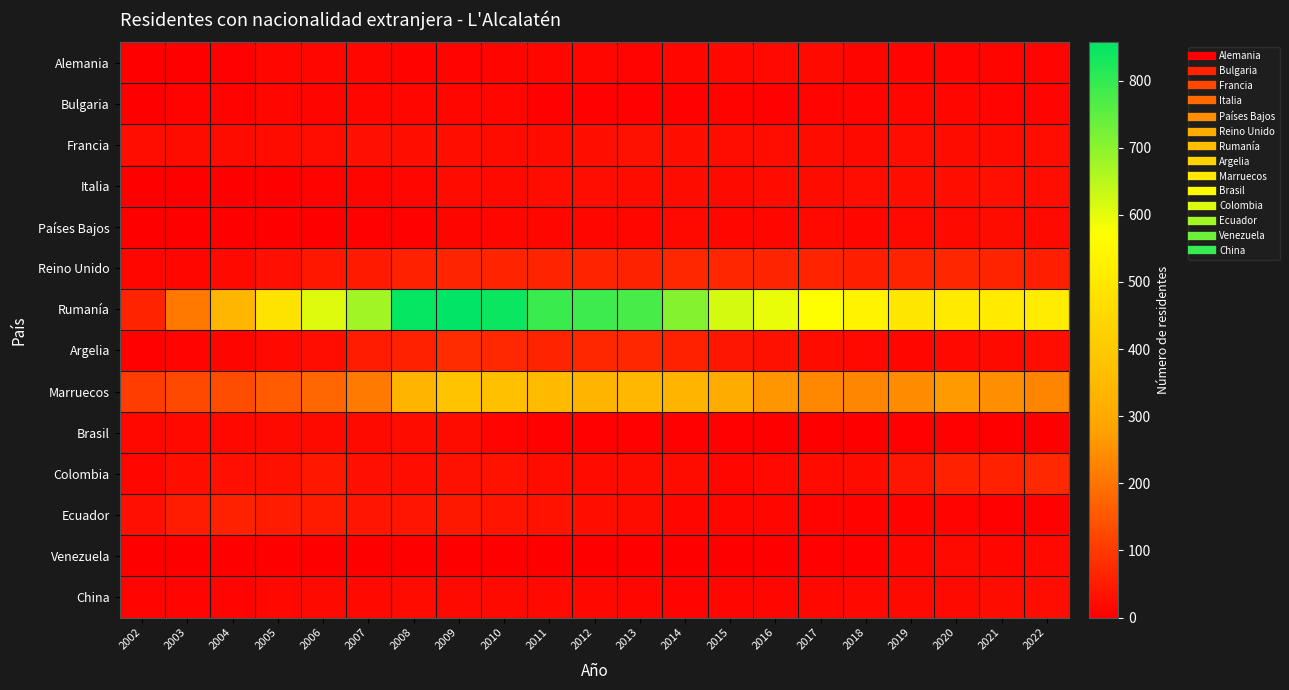

At 2015, list the series in order from smallest to largest.

Venezuela, Brasil, Bulgaria, Países Bajos, China, Ecuador, Colombia, Alemania, Italia, Francia, Argelia, Reino Unido, Marruecos, Rumanía